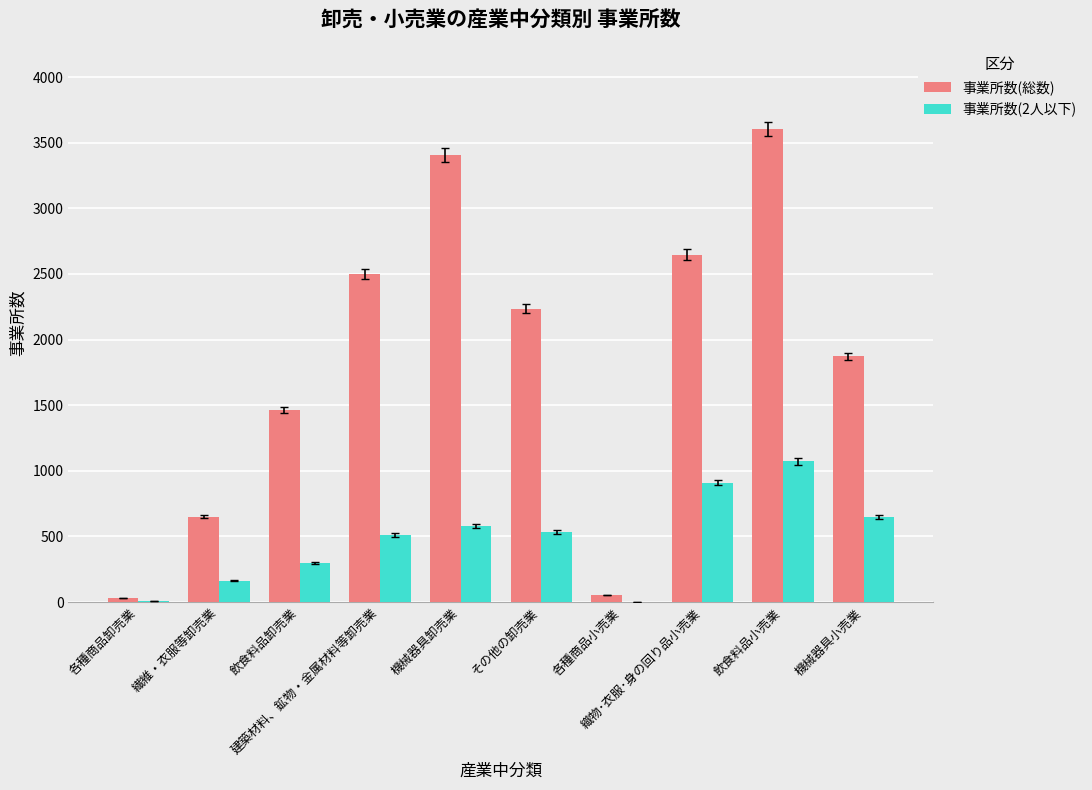

What is the difference between the 事業所数(総数) values at 建築材料、鉱物・金属材料等卸売業 and 飲食料品小売業?

1105